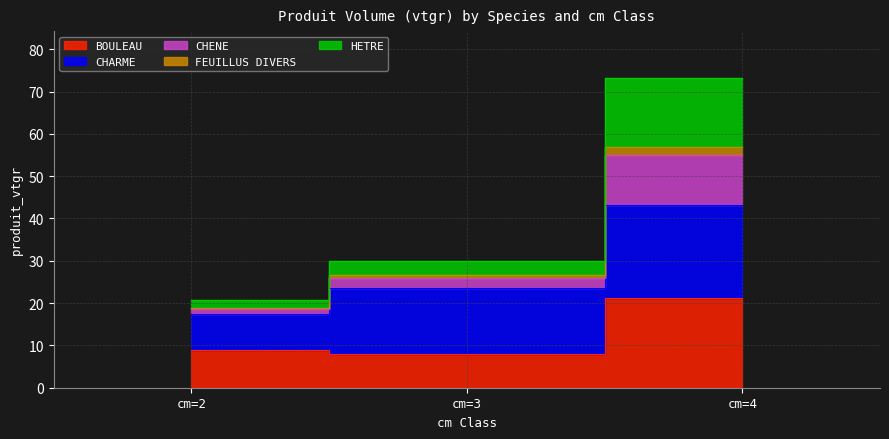

Does the chart display data point markers on the line(s)?

No